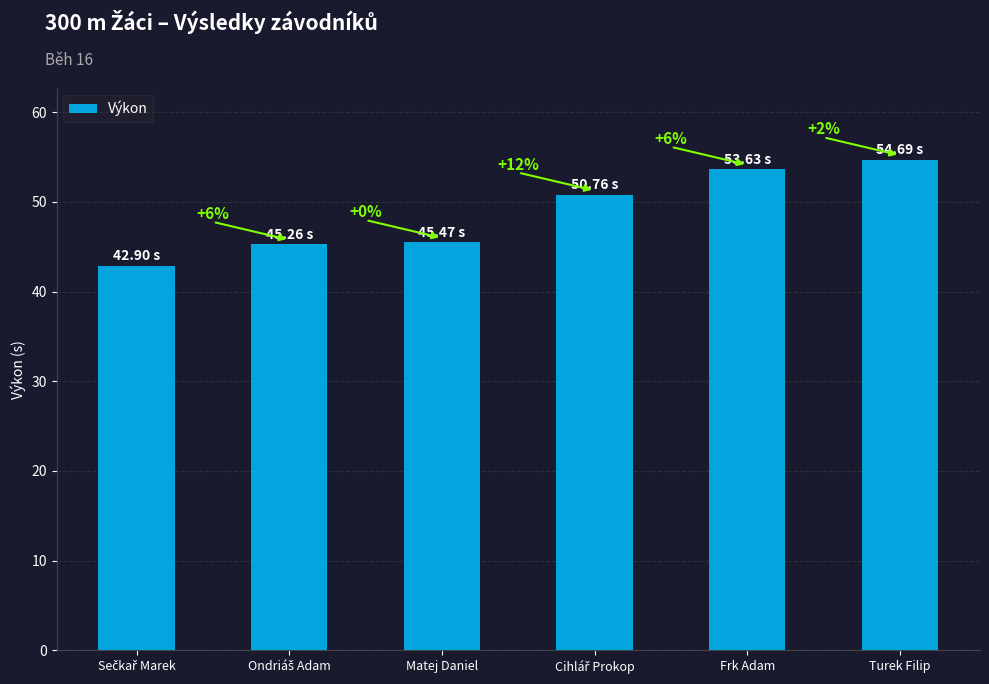

Which has a higher value, Turek Filip or Frk Adam?

Turek Filip